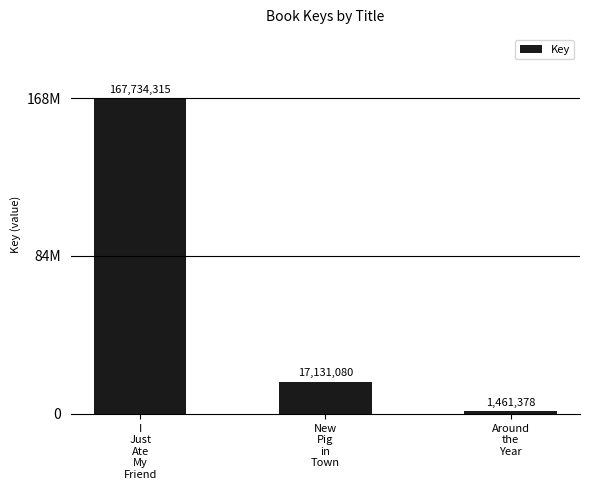

How many data points are less than 17131080?

1